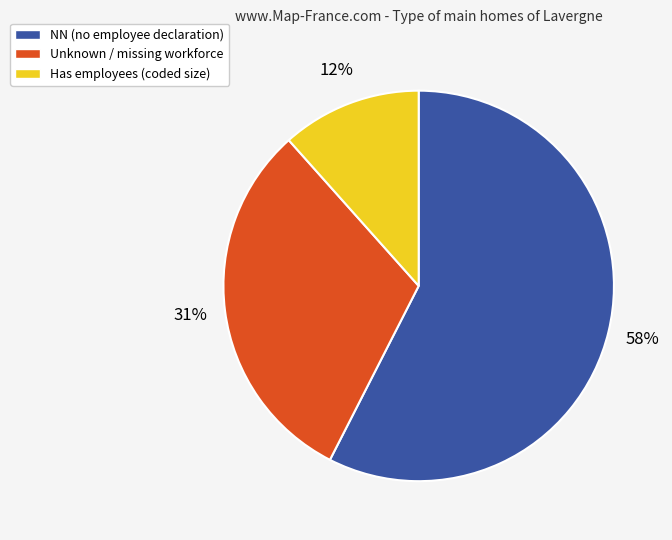

Is there a majority slice in this chart?

Yes